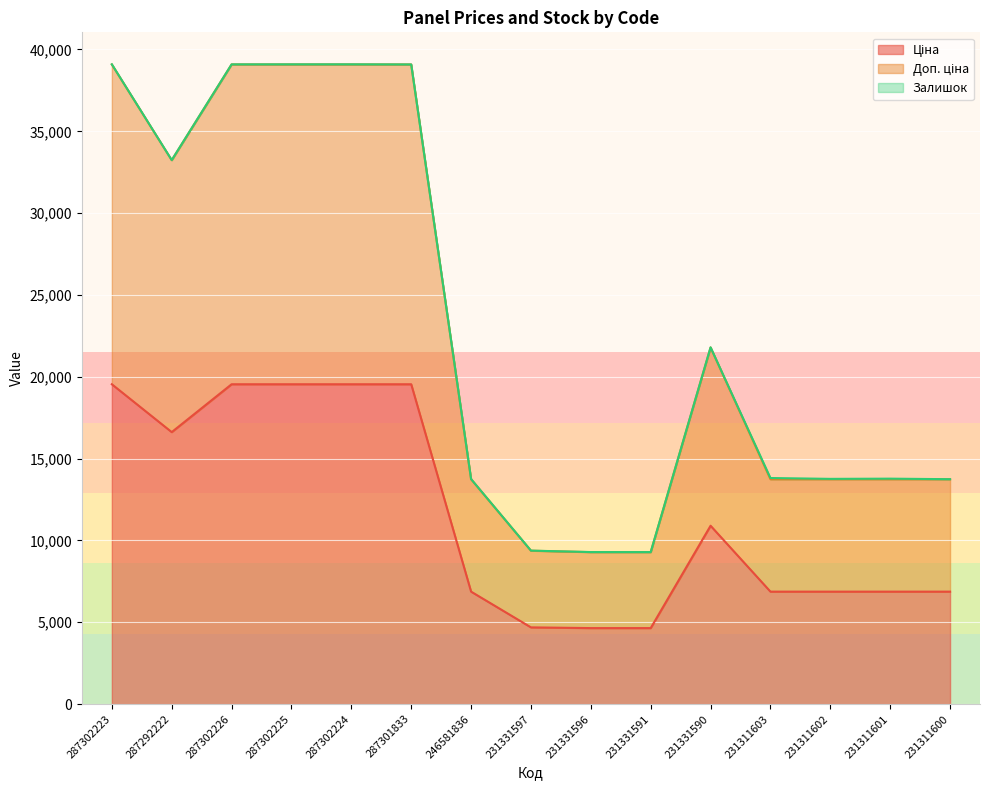

What is the approximate value of Ціна at 287292222?

16618.0